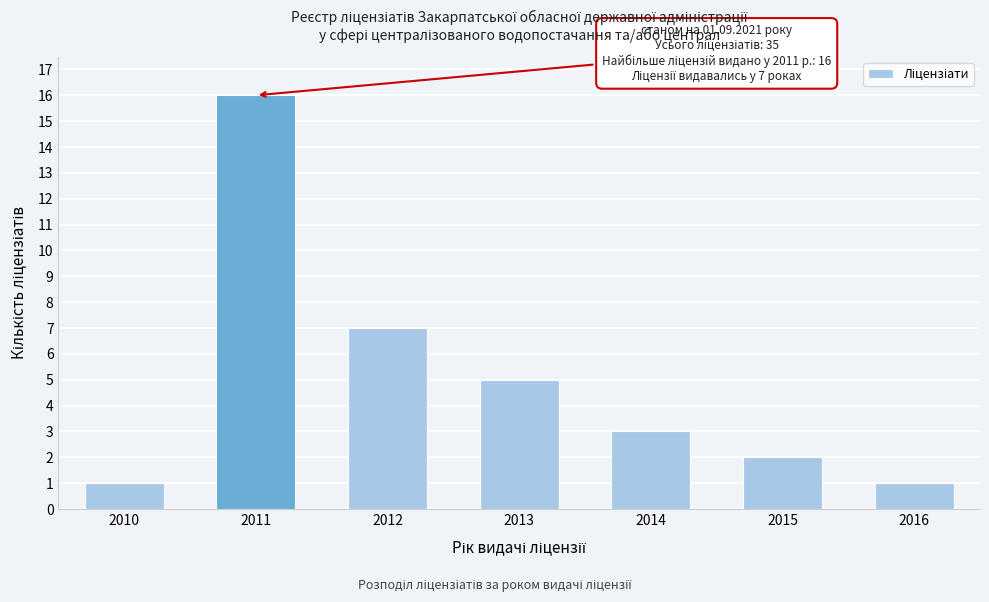

Reading left to right, what are all the values shown in this chart?

2010=1	2011=16	2012=7	2013=5	2014=3	2015=2	2016=1